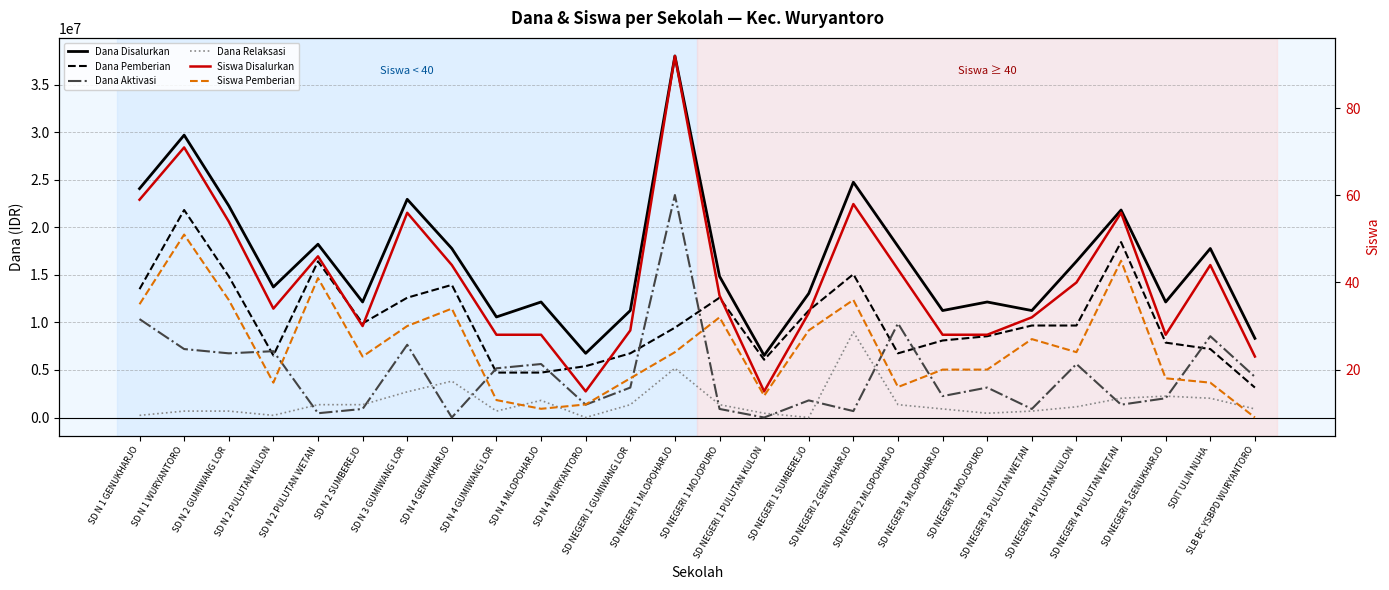

What is the value of the Dana Pemberian point at the 14th from the left?

12600000